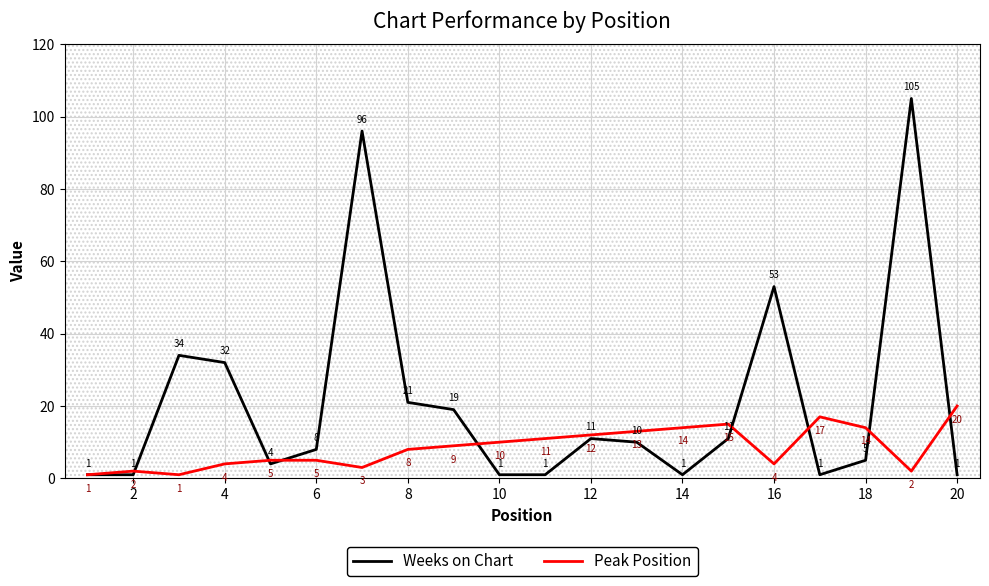

Which series has the largest range (max minus min)?

Weeks on Chart